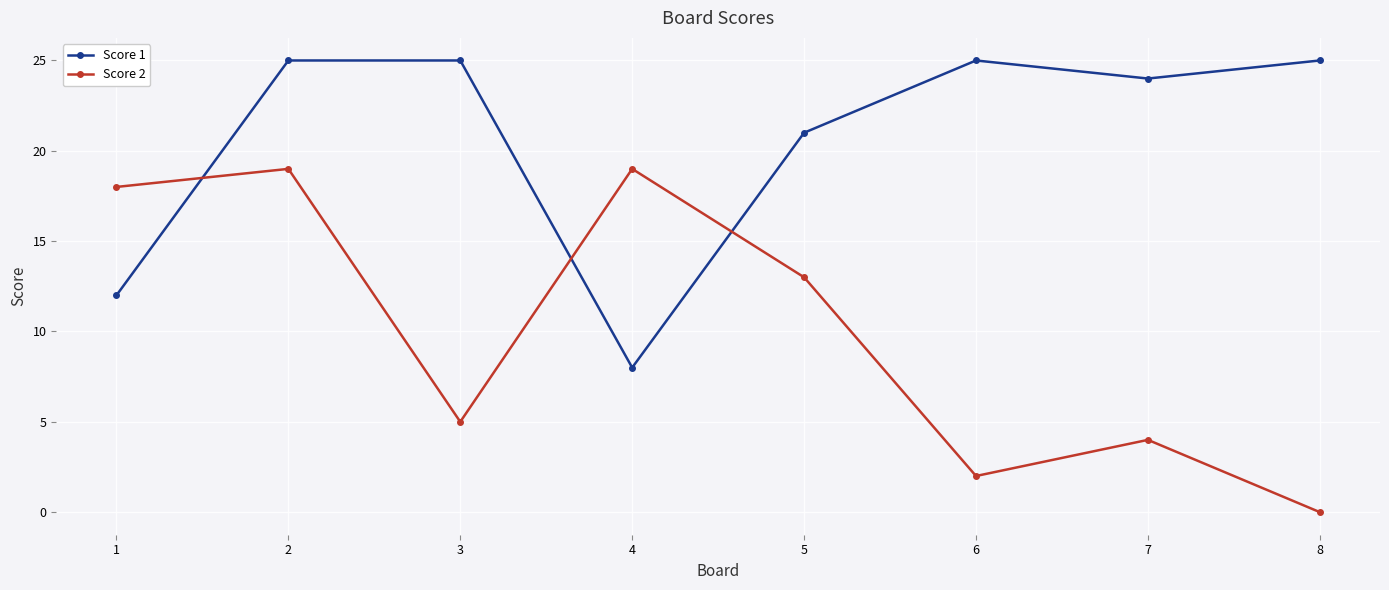

At which label does Score 2 first exceed 13?

1